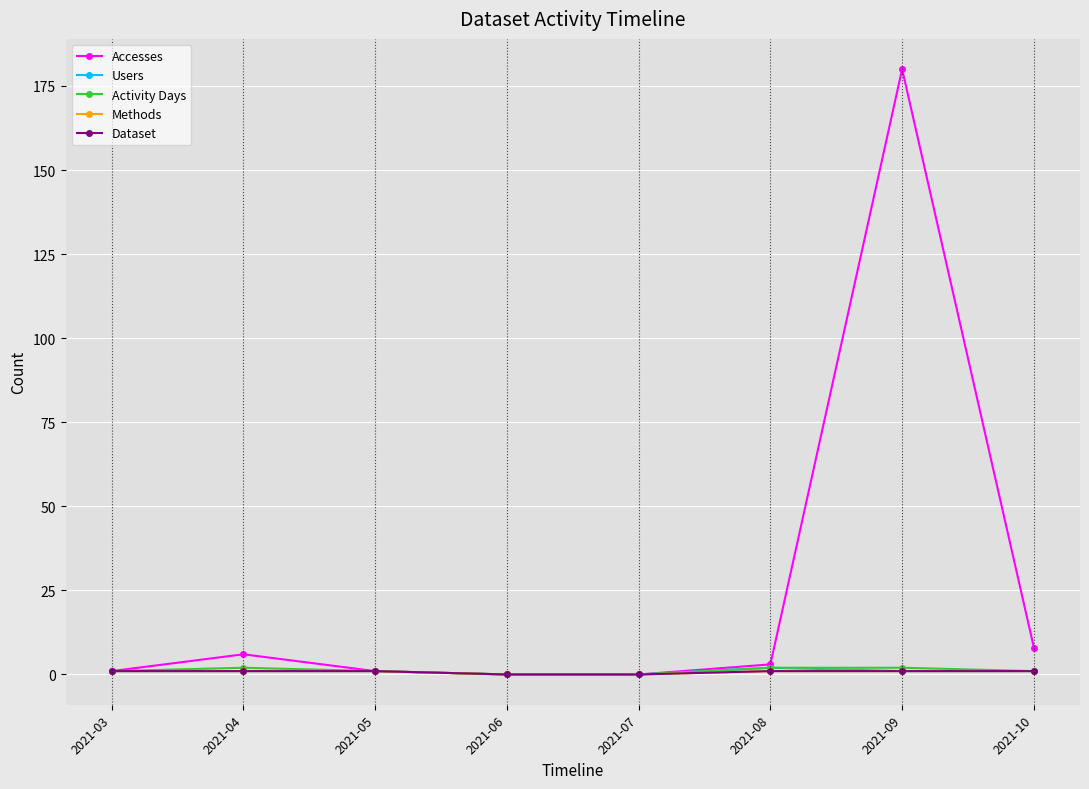

How many positive values does the Accesses series have?

6